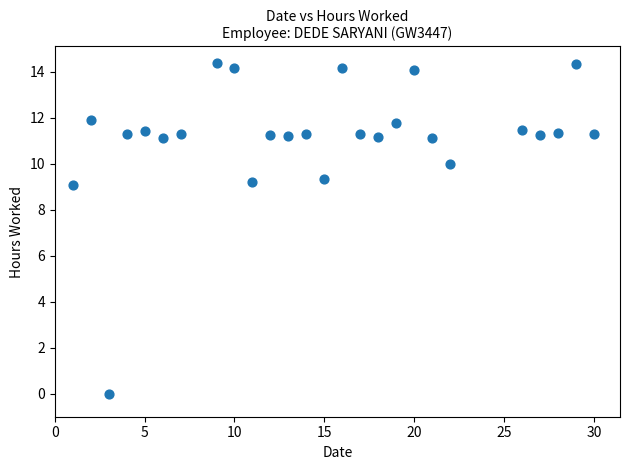

What is the range of Y values (max minus min)?

14.4